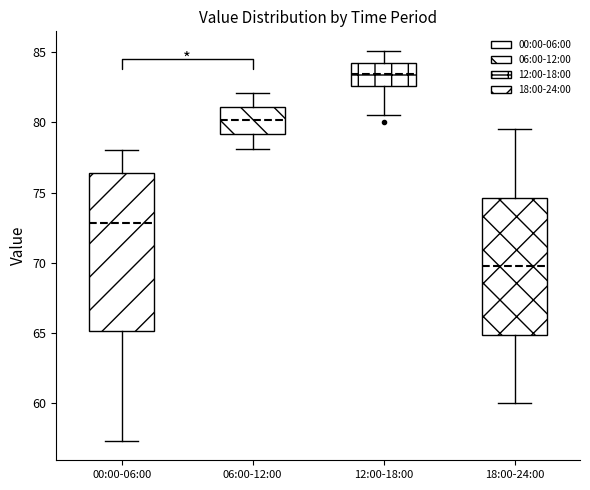

Which box's median line is the highest?

12:00-18:00